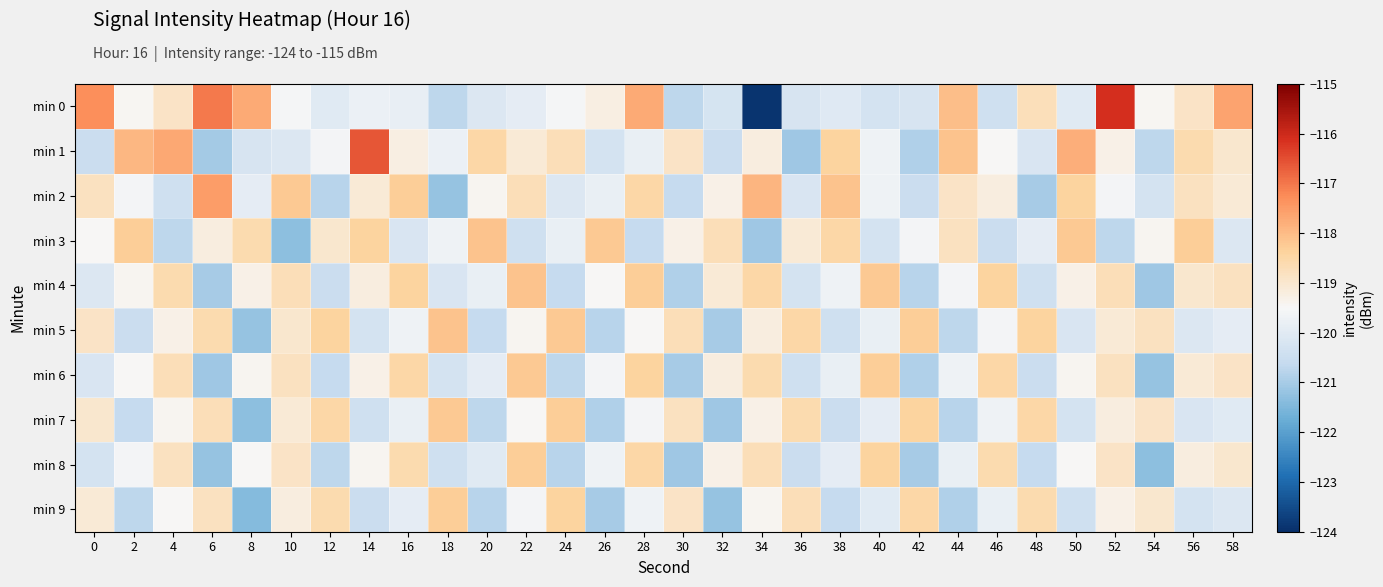

Reading left to right, transcribe all the data shown in this chart.

min 0: 0=-117.3	2=-119.4	4=-118.9	6=-117.0	8=-117.7	10=-119.5	12=-120.0	14=-119.8	16=-119.8	18=-120.7	20=-120.1	22=-119.9	24=-119.6	26=-119.2	28=-117.7	30=-120.7	32=-120.3	34=-123.9	36=-120.2	38=-120.1	40=-120.3	42=-120.2	44=-118.0	46=-120.4	48=-118.7	50=-120.0	52=-116.1	54=-119.5	56=-118.9	58=-117.6
min 1: 0=-120.5	2=-117.9	4=-117.7	6=-121.0	8=-120.2	10=-120.1	12=-119.6	14=-116.6	16=-119.2	18=-119.8	20=-118.5	22=-119.1	24=-118.7	26=-120.3	28=-119.8	30=-118.9	32=-120.5	34=-119.2	36=-121.1	38=-118.4	40=-119.7	42=-120.9	44=-118.1	46=-119.5	48=-120.2	50=-117.8	52=-119.3	54=-120.7	56=-118.6	58=-119.0
min 2: 0=-118.8	2=-119.6	4=-120.4	6=-117.5	8=-119.9	10=-118.2	12=-120.8	14=-119.1	16=-118.3	18=-121.2	20=-119.4	22=-118.7	24=-120.1	26=-119.8	28=-118.5	30=-120.6	32=-119.3	34=-117.9	36=-120.2	38=-118.1	40=-119.7	42=-120.5	44=-118.9	46=-119.2	48=-121.0	50=-118.4	52=-119.6	54=-120.3	56=-118.8	58=-119.1
min 3: 0=-119.5	2=-118.3	4=-120.7	6=-119.2	8=-118.6	10=-121.3	12=-119.0	14=-118.4	16=-120.2	18=-119.7	20=-118.1	22=-120.4	24=-119.8	26=-118.2	28=-120.6	30=-119.3	32=-118.7	34=-121.1	36=-119.1	38=-118.5	40=-120.3	42=-119.6	44=-118.8	46=-120.5	48=-119.9	50=-118.2	52=-120.7	54=-119.4	56=-118.3	58=-120.1
min 4: 0=-120.1	2=-119.4	4=-118.6	6=-121.0	8=-119.3	10=-118.7	12=-120.5	14=-119.2	16=-118.4	18=-120.2	20=-119.8	22=-118.1	24=-120.6	26=-119.5	28=-118.3	30=-120.9	32=-119.1	34=-118.5	36=-120.3	38=-119.7	40=-118.2	42=-120.8	44=-119.6	46=-118.4	48=-120.4	50=-119.3	52=-118.7	54=-121.1	56=-119.0	58=-118.8
min 5: 0=-118.9	2=-120.5	4=-119.3	6=-118.6	8=-121.2	10=-119.0	12=-118.4	14=-120.3	16=-119.7	18=-118.1	20=-120.6	22=-119.4	24=-118.2	26=-120.8	28=-119.5	30=-118.7	32=-121.0	34=-119.2	36=-118.5	38=-120.4	40=-119.8	42=-118.3	44=-120.7	46=-119.6	48=-118.4	50=-120.2	52=-119.1	54=-118.8	56=-120.1	58=-119.9
min 6: 0=-120.2	2=-119.5	4=-118.7	6=-121.1	8=-119.4	10=-118.8	12=-120.6	14=-119.3	16=-118.5	18=-120.3	20=-119.9	22=-118.2	24=-120.7	26=-119.6	28=-118.4	30=-121.0	32=-119.2	34=-118.6	36=-120.4	38=-119.8	40=-118.3	42=-120.9	44=-119.7	46=-118.5	48=-120.5	50=-119.4	52=-118.8	54=-121.2	56=-119.1	58=-118.9
min 7: 0=-119.0	2=-120.6	4=-119.4	6=-118.7	8=-121.3	10=-119.1	12=-118.5	14=-120.4	16=-119.8	18=-118.2	20=-120.7	22=-119.5	24=-118.3	26=-120.9	28=-119.6	30=-118.8	32=-121.1	34=-119.3	36=-118.6	38=-120.5	40=-119.9	42=-118.4	44=-120.8	46=-119.7	48=-118.5	50=-120.3	52=-119.2	54=-118.9	56=-120.2	58=-120.0
min 8: 0=-120.3	2=-119.6	4=-118.8	6=-121.2	8=-119.5	10=-118.9	12=-120.7	14=-119.4	16=-118.6	18=-120.4	20=-120.0	22=-118.3	24=-120.8	26=-119.7	28=-118.5	30=-121.1	32=-119.3	34=-118.7	36=-120.5	38=-119.9	40=-118.4	42=-121.0	44=-119.8	46=-118.6	48=-120.6	50=-119.5	52=-118.9	54=-121.3	56=-119.2	58=-119.0
min 9: 0=-119.1	2=-120.7	4=-119.5	6=-118.8	8=-121.4	10=-119.2	12=-118.6	14=-120.5	16=-119.9	18=-118.3	20=-120.8	22=-119.6	24=-118.4	26=-121.0	28=-119.7	30=-118.9	32=-121.2	34=-119.4	36=-118.7	38=-120.6	40=-120.0	42=-118.5	44=-120.9	46=-119.8	48=-118.6	50=-120.4	52=-119.3	54=-119.0	56=-120.3	58=-120.1